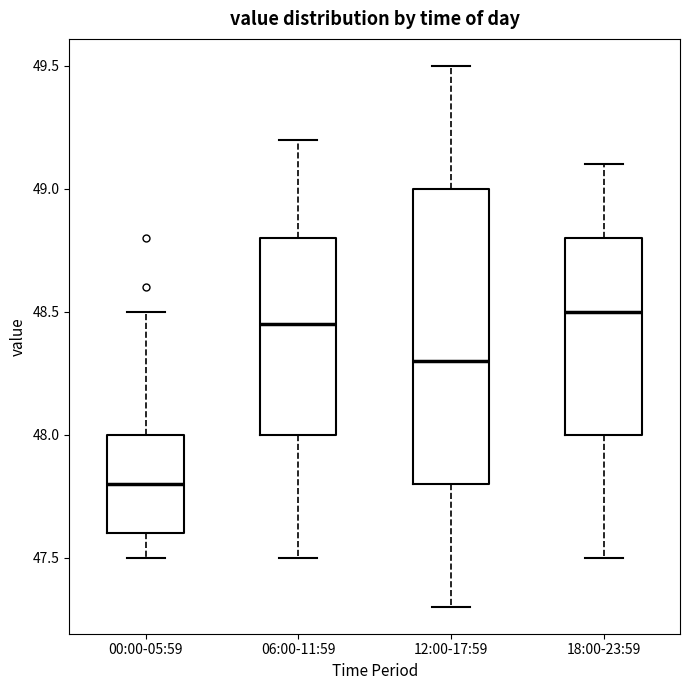

Reading left to right, read every box against the y-axis: the position of its median line, the range the box covers, and the ends of its whiskers. The values are not printed on the chart, so give them approximately, as read against the axis.

00:00-05:59: median 47.80, box 47.60 to 48.00, whiskers 47.50 to 48.50
06:00-11:59: median 48.45, box 48.00 to 48.80, whiskers 47.50 to 49.20
12:00-17:59: median 48.30, box 47.80 to 49.00, whiskers 47.30 to 49.50
18:00-23:59: median 48.50, box 48.00 to 48.80, whiskers 47.50 to 49.10